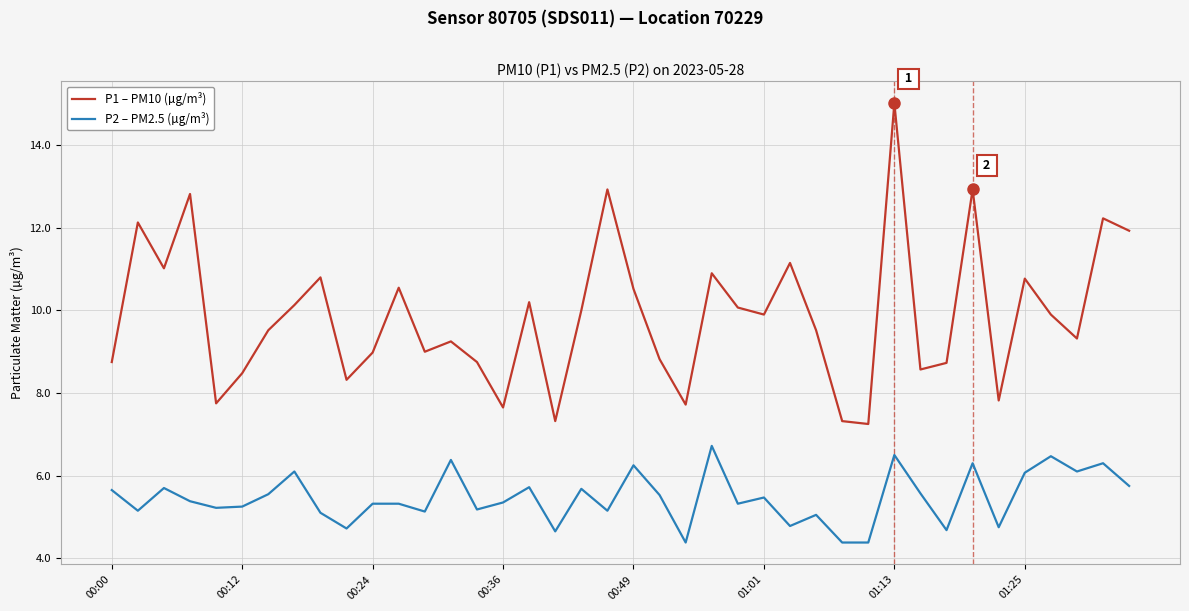

What is the sum of all P1 – PM10 (µg/m³) values?

394.7